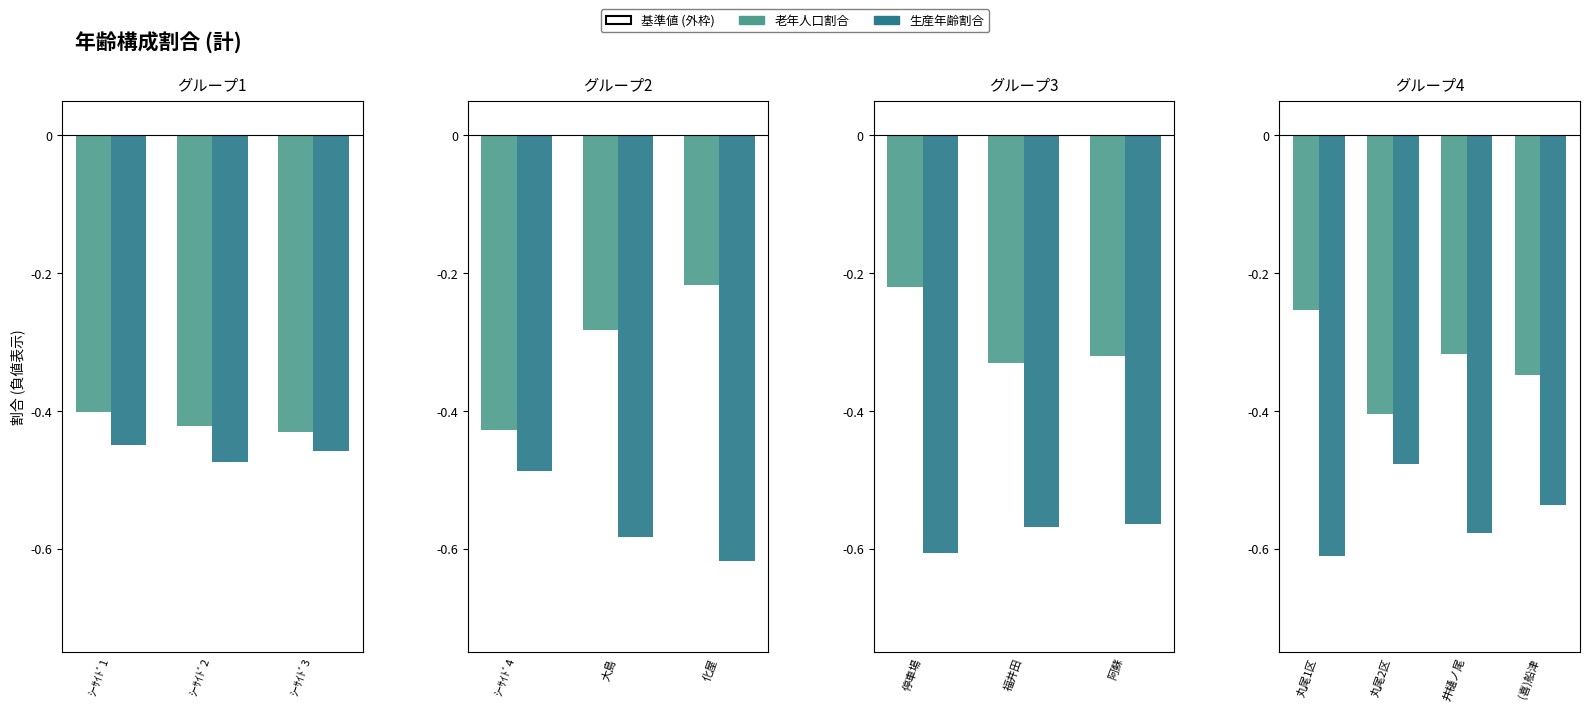

Is it true that 老年人口割合 equals -0.4 at 丸尾2区?

True